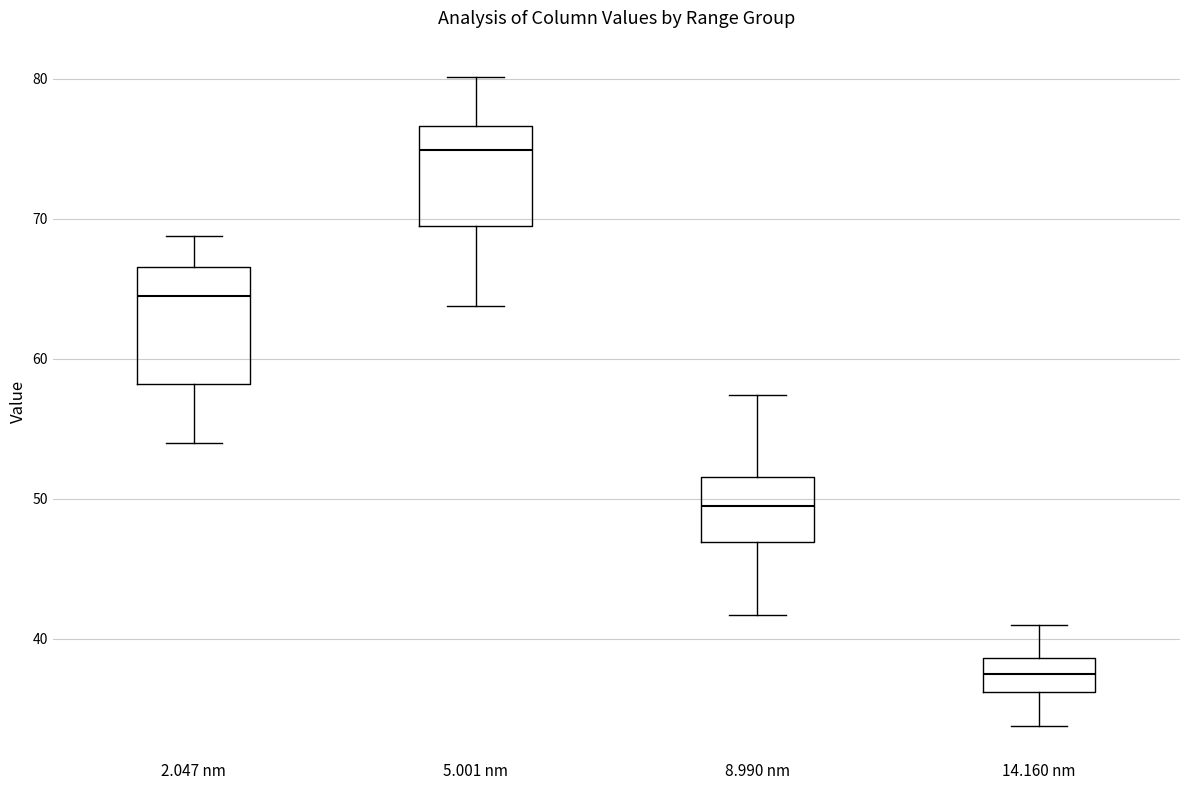

Which box's median line is the highest?

5.001 nm